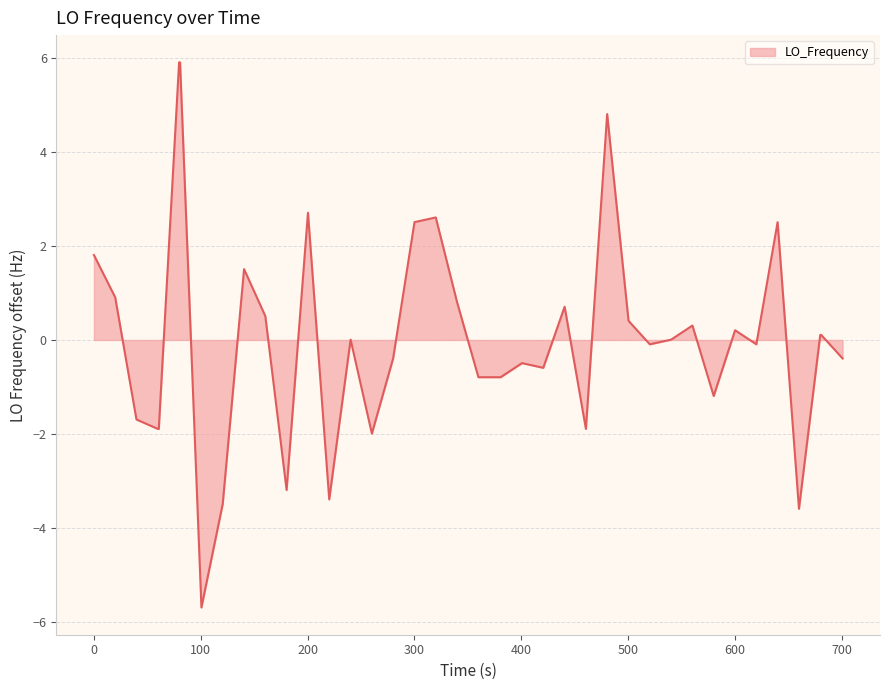

What is the difference between the second highest and second lowest values?

9.5